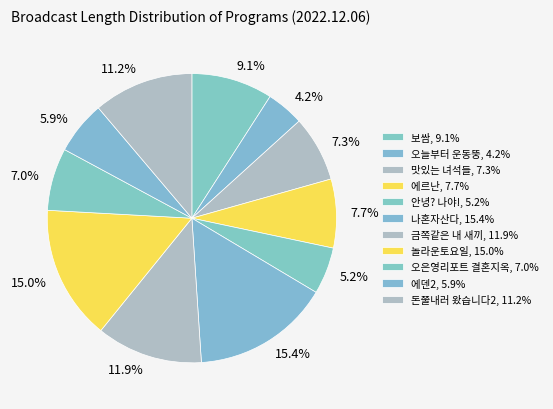

How many slices are in this pie chart?

11